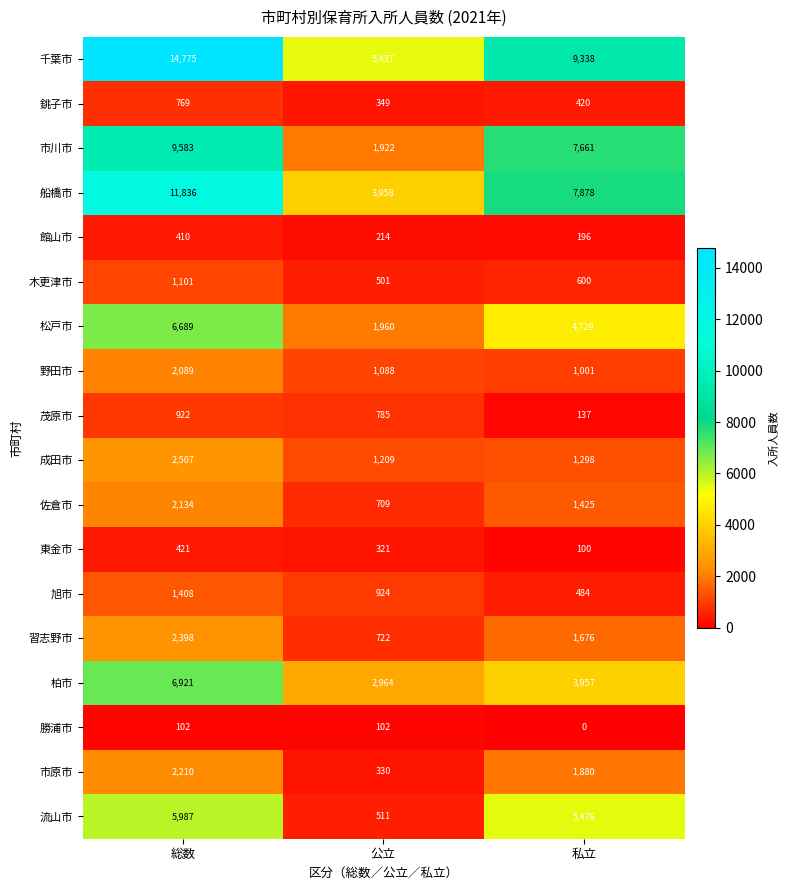

What is the total value across all series at 総数?

72262